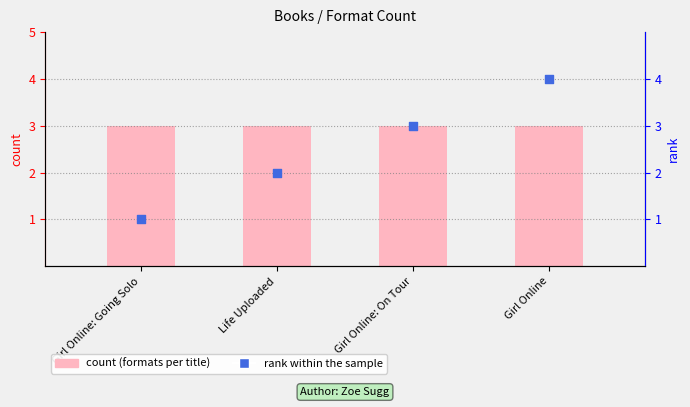

Which series has the largest total across all categories?

count